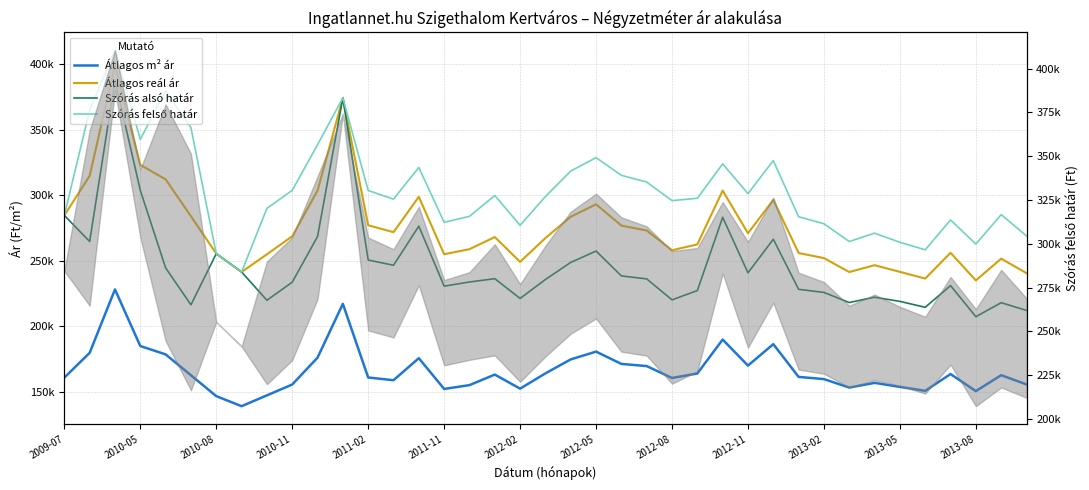

How many data points in Átlagos m² ár are less than 162618?

19